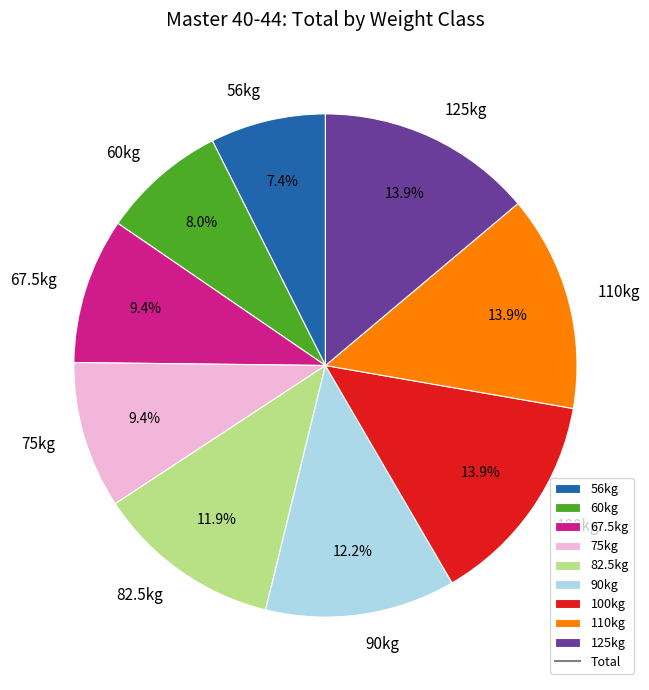

The 67.5kg slice represents 9% of the pie. True or false?

True